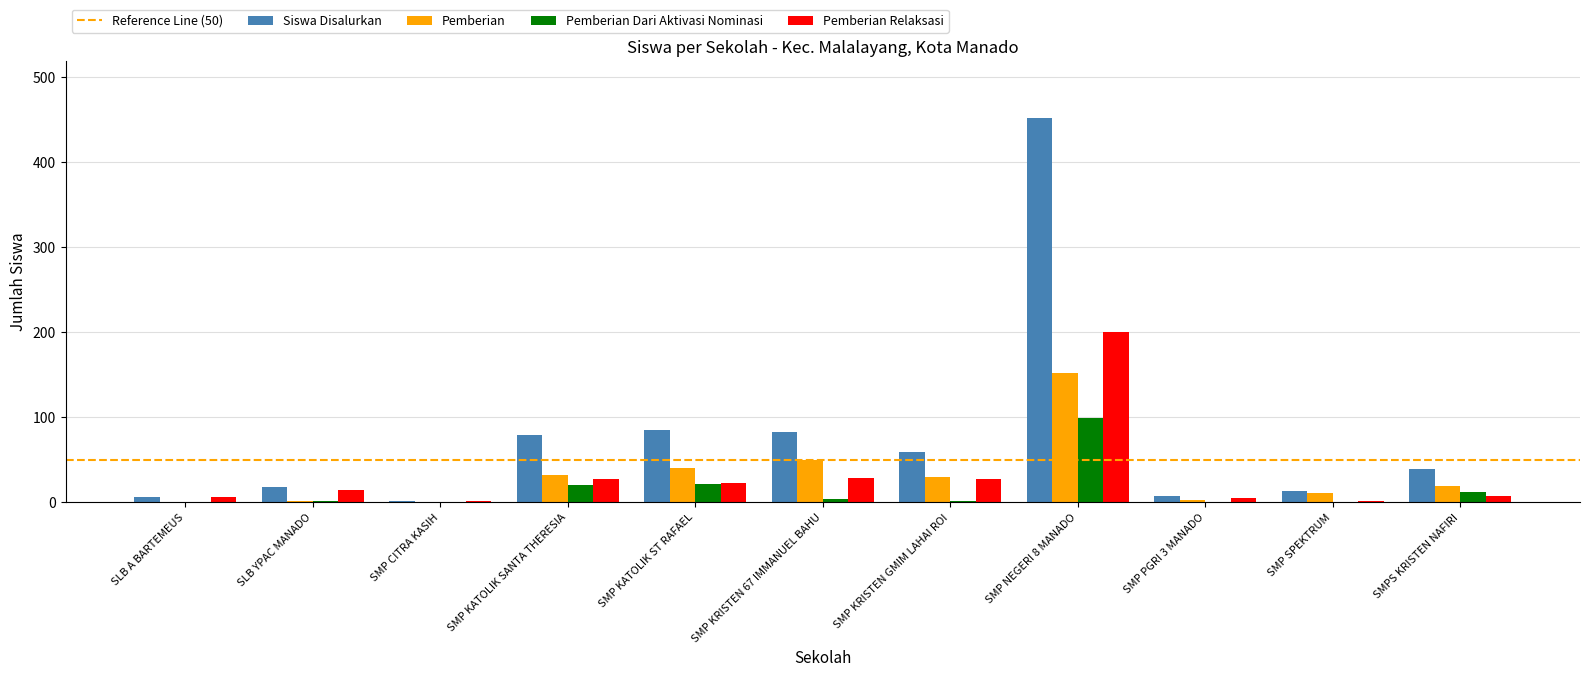

Which label corresponds to the largest value in the chart?

SMP NEGERI 8 MANADO